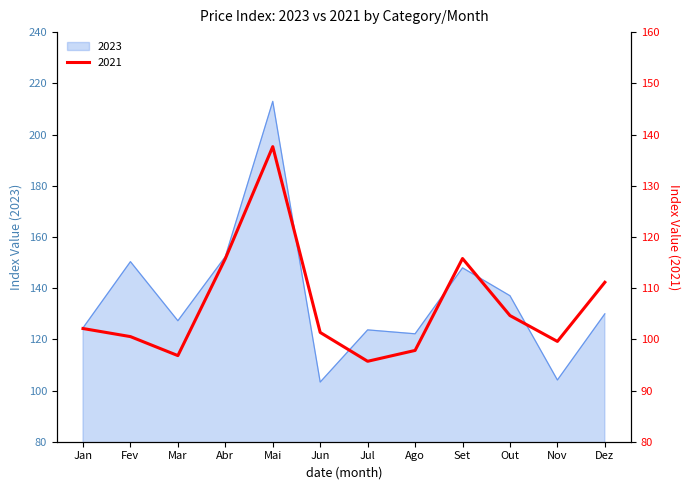

The value of 2023 at Nov is 104.1. True or false?

True